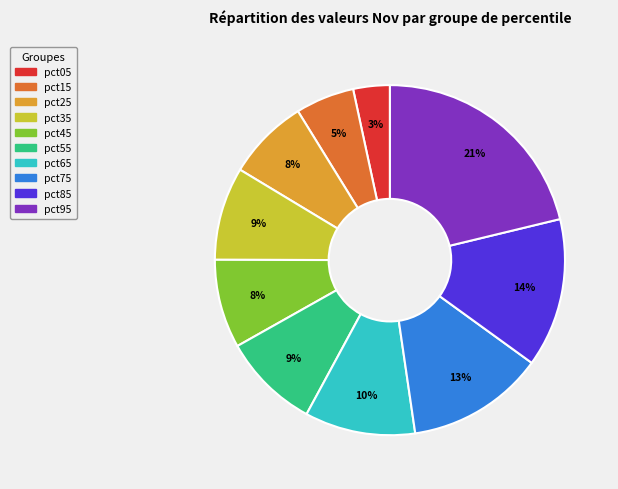

Does pct75 represent more than half of the total?

No